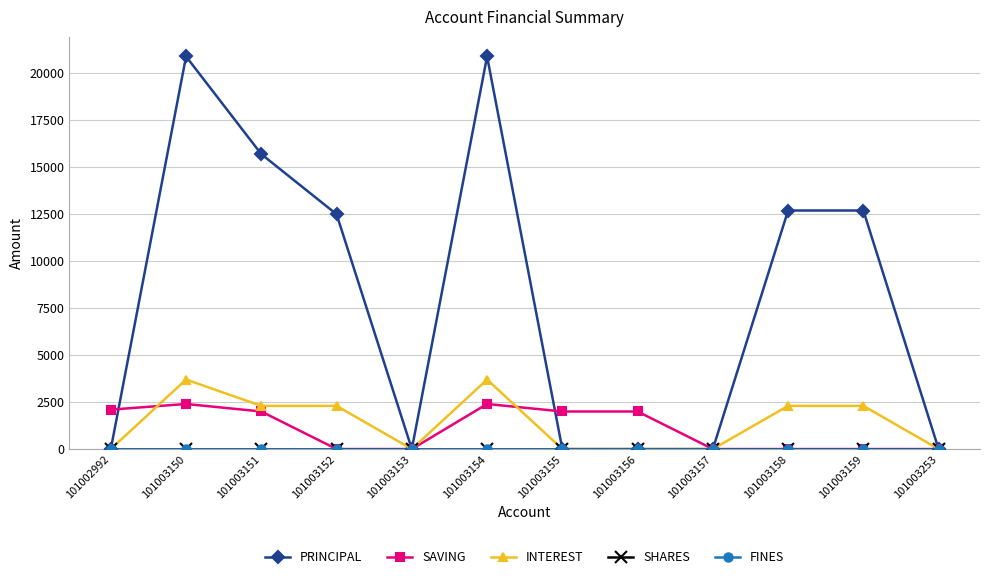

True or false: SHARES and PRINCIPAL cross at least once.

False